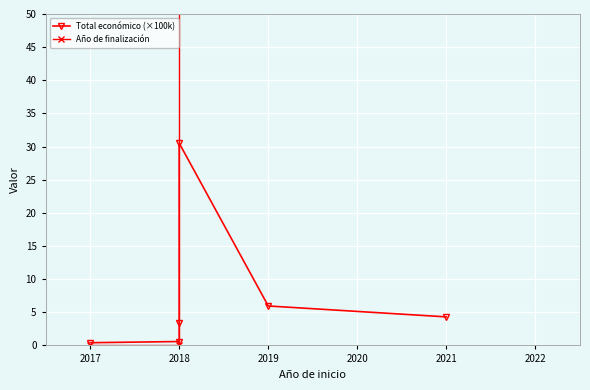

Reading left to right, list all the values displayed in this chart.

Total económico (×100k): 0.4	0.6	3.3	30.5	6.0	4.3
Año de finalización: 0.0	0.0	2018.0	2020.0	2021.0	2023.0